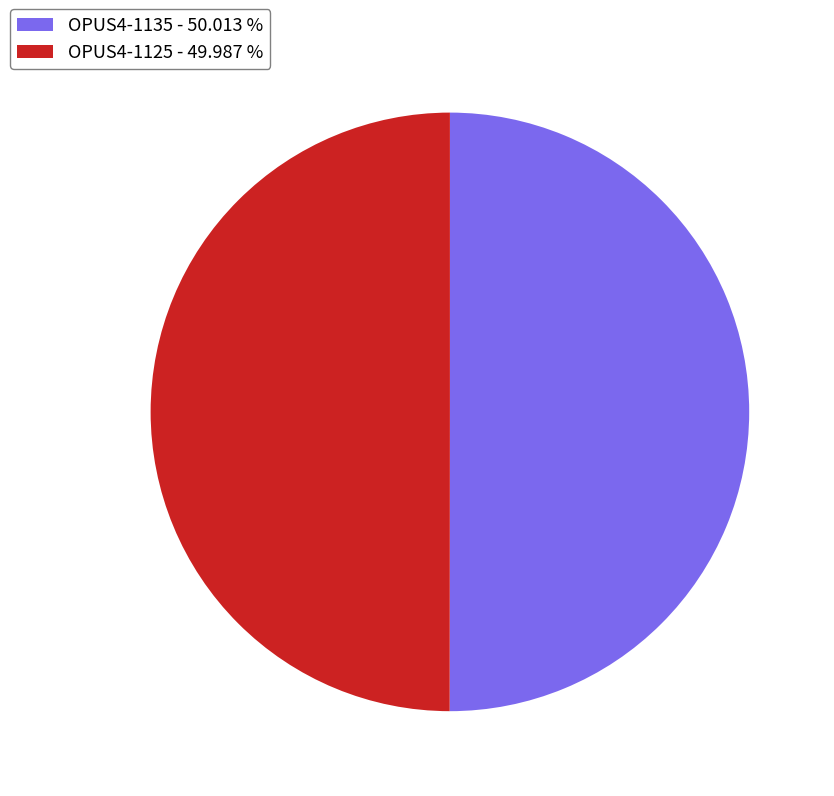

What is the ratio of the value at OPUS4-1125 - 49.987 % to the value at OPUS4-1135 - 50.013 %?

1.0